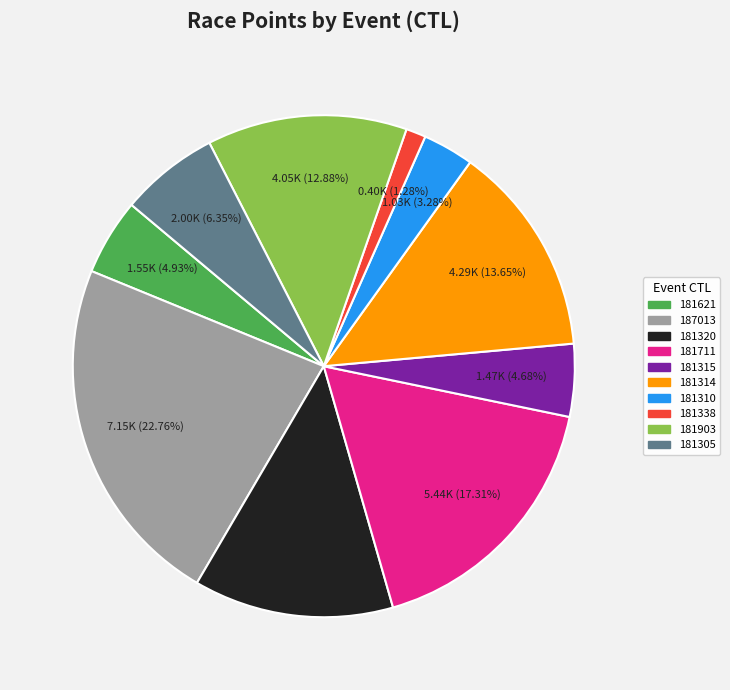

What portion of the pie excludes 187013?

77.2%